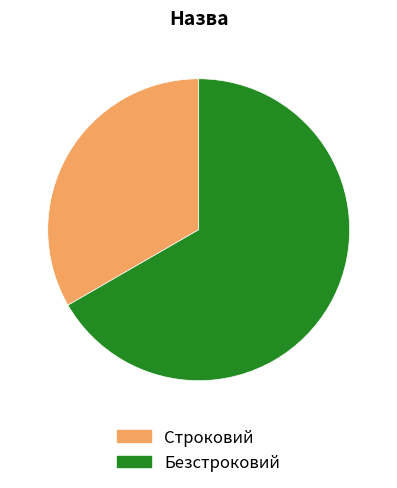

How many segments does this pie chart have?

2